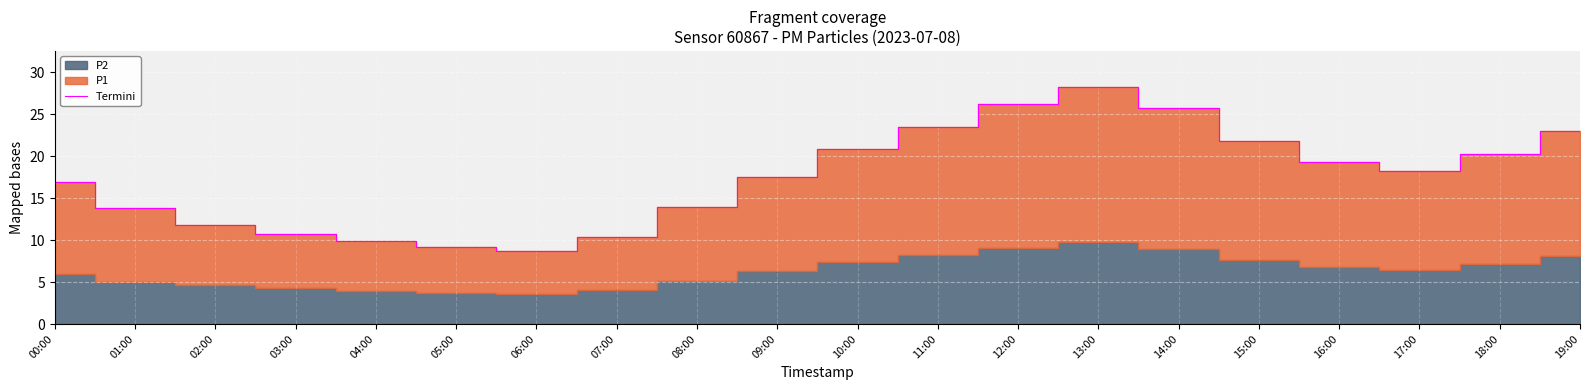

The Termini series shows 9.9 at 04:00. True or false?

True